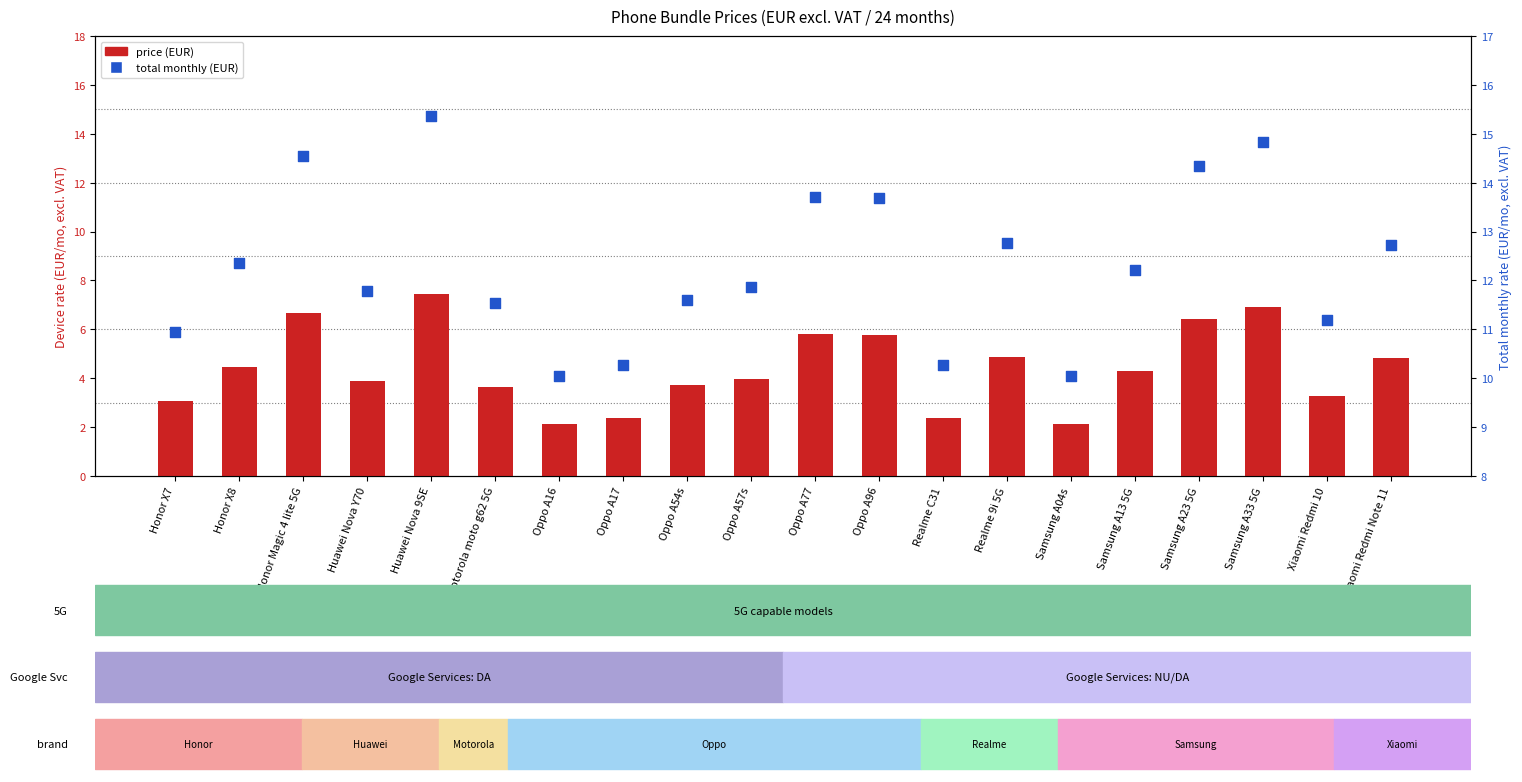

Which series has the widest spread of Y values?

price (EUR)